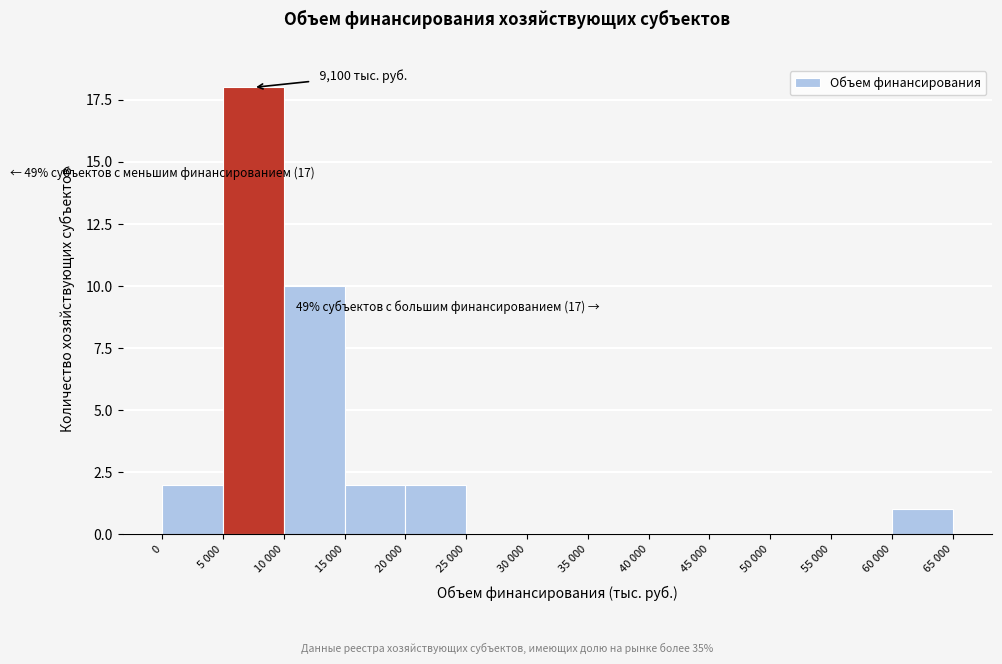

Reading left to right, transcribe all the data shown in this chart.

0=2	5 000=18	10 000=10	15 000=2	20 000=2	25 000=0	30 000=0	35 000=0	40 000=0	45 000=0	50 000=0	55 000=0	60 000=1